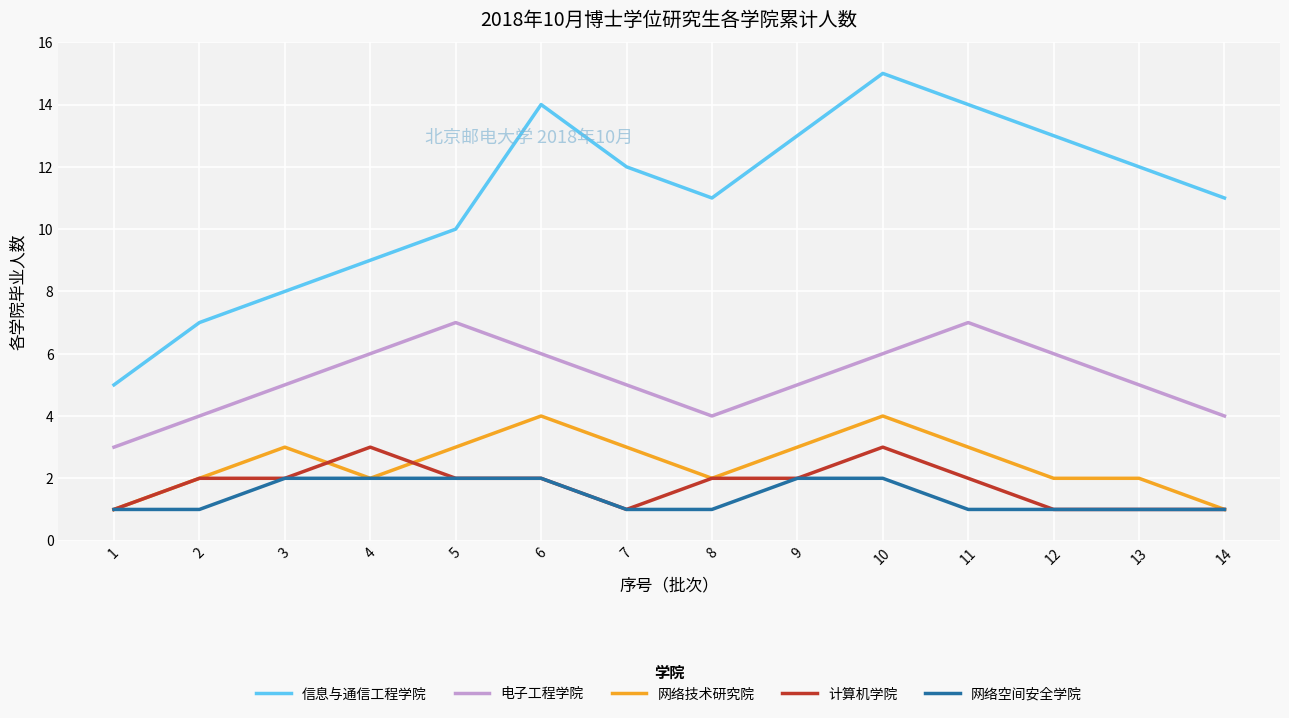

What is the difference between the maximum and second lowest values in the 网络空间安全学院 series?

1